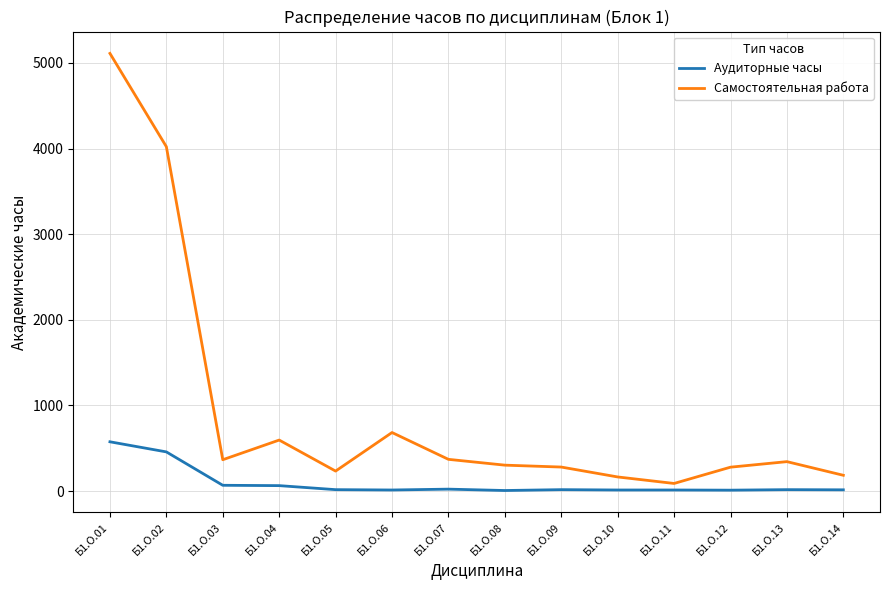

Which series has the largest total across all categories?

Самостоятельная работа